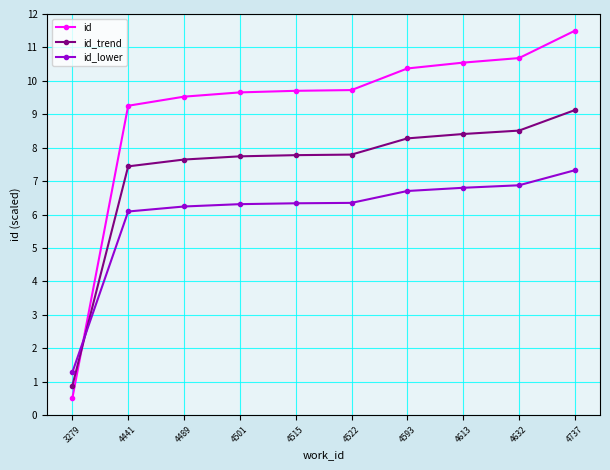

What is the value of the id_lower point at the 5th from the left?

6.3